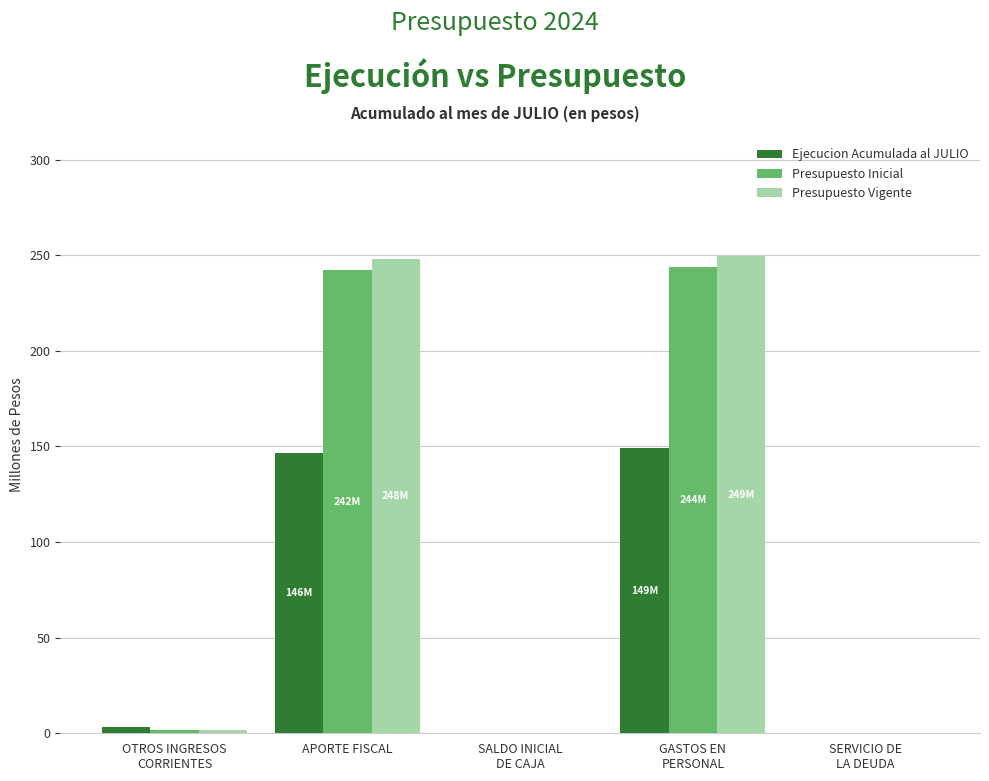

Is it true that Presupuesto Inicial equals 1.5 at OTROS INGRESOS
CORRIENTES?

True